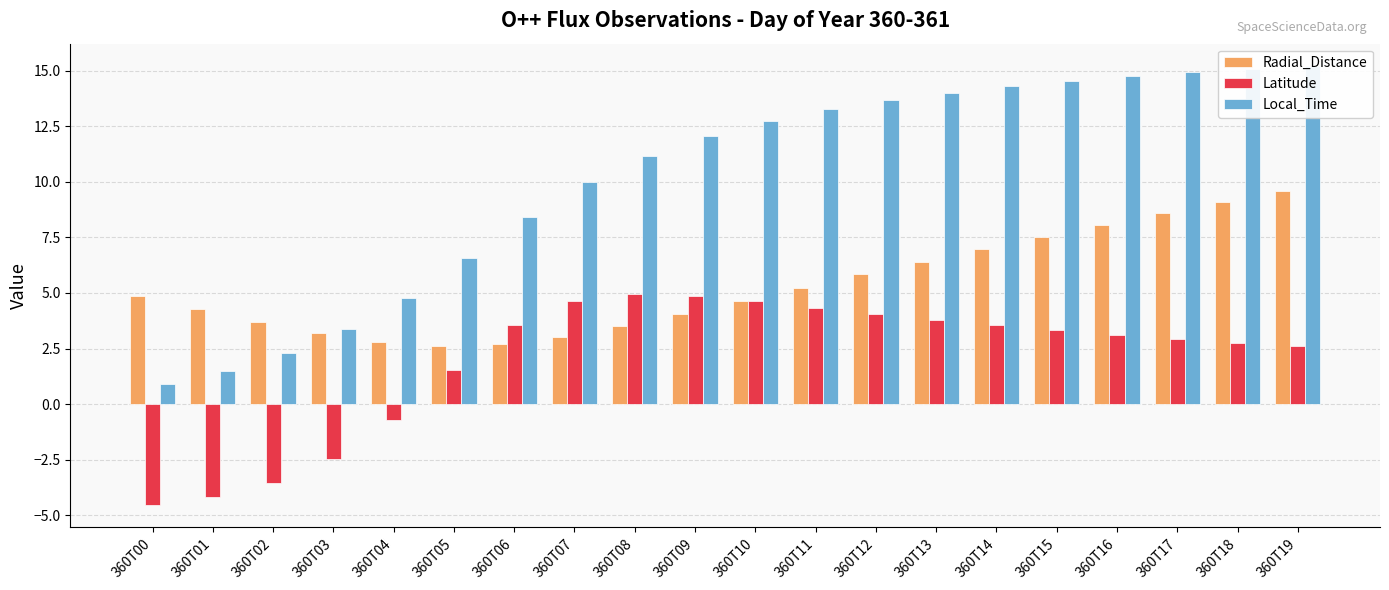

What is the sum of all Radial_Distance values?

106.6